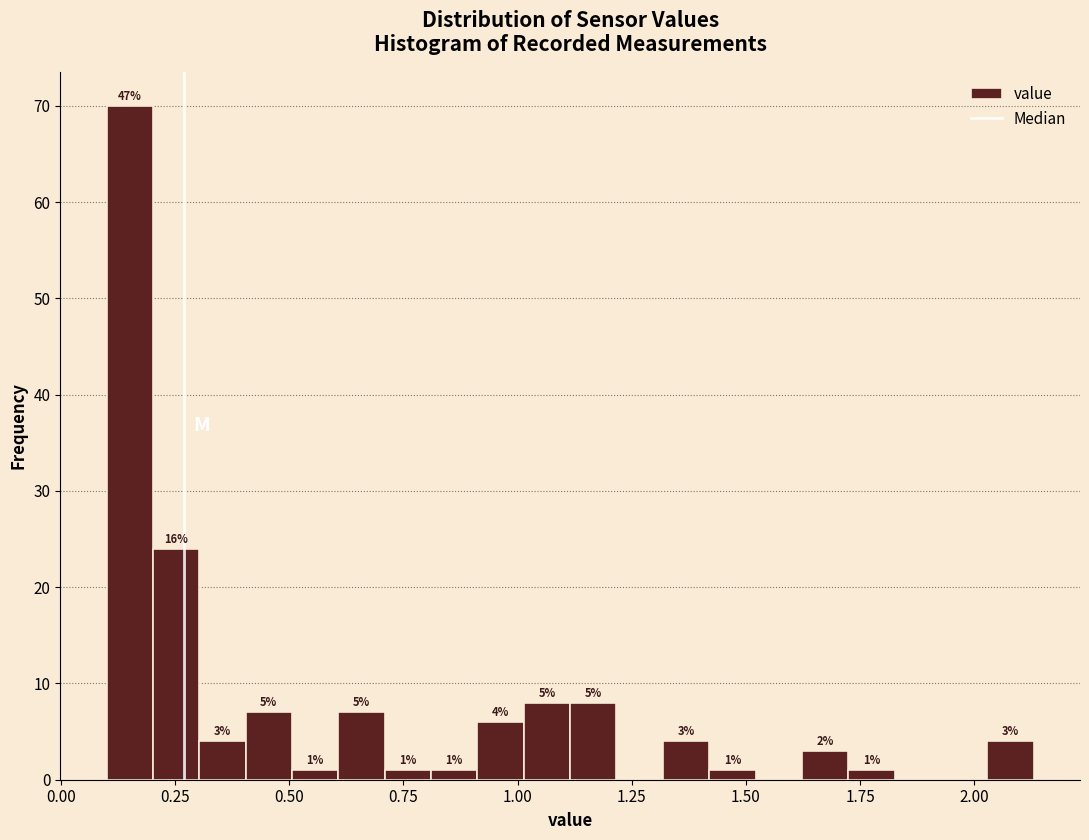

Read against the x-axis, roughly where is the centre of the tallest bar?

0.15